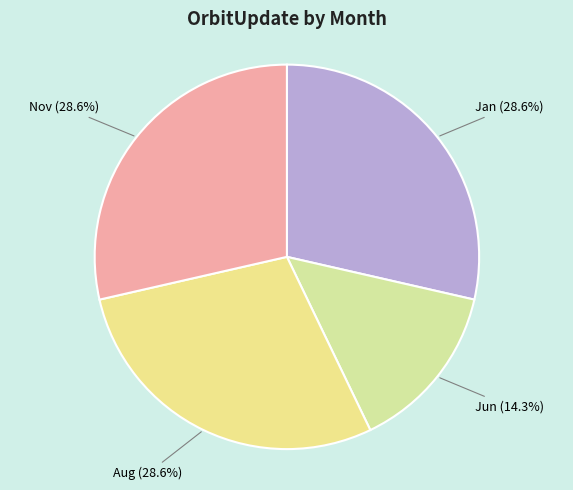

How many segments does this pie chart have?

4